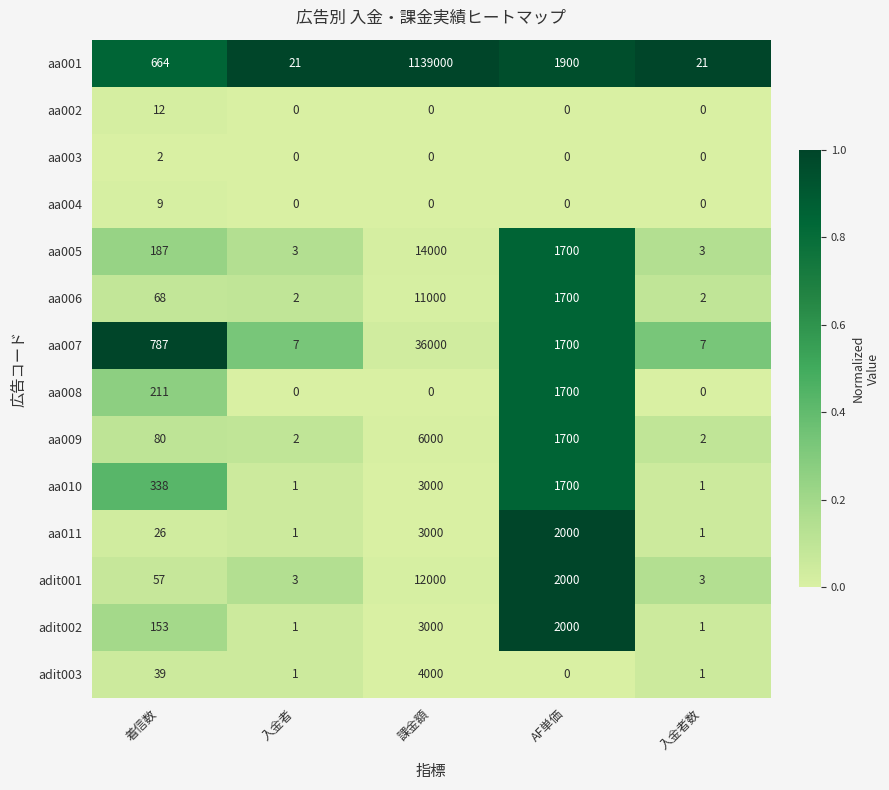

At which category is the sum across all series the highest?

課金額